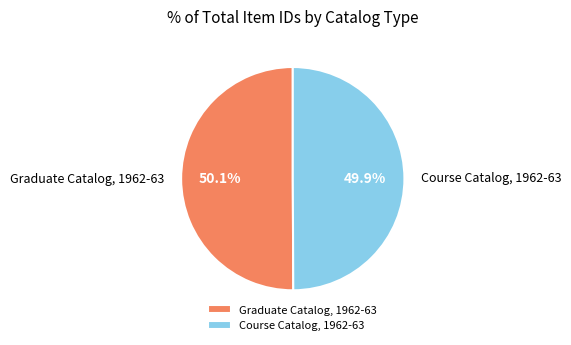

Is there any slice that represents more than half of the pie?

Yes